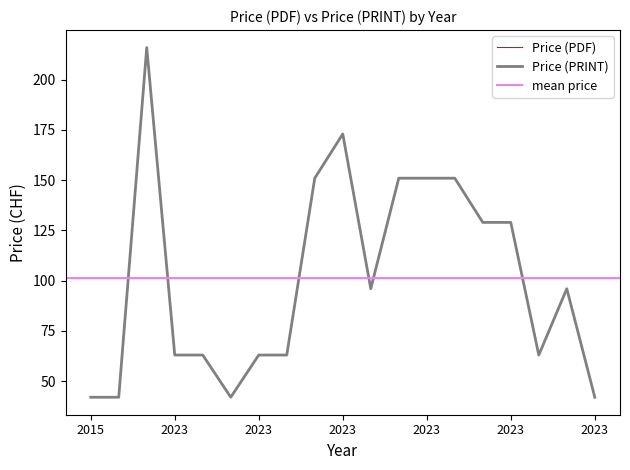

How many data points does each series have?

19